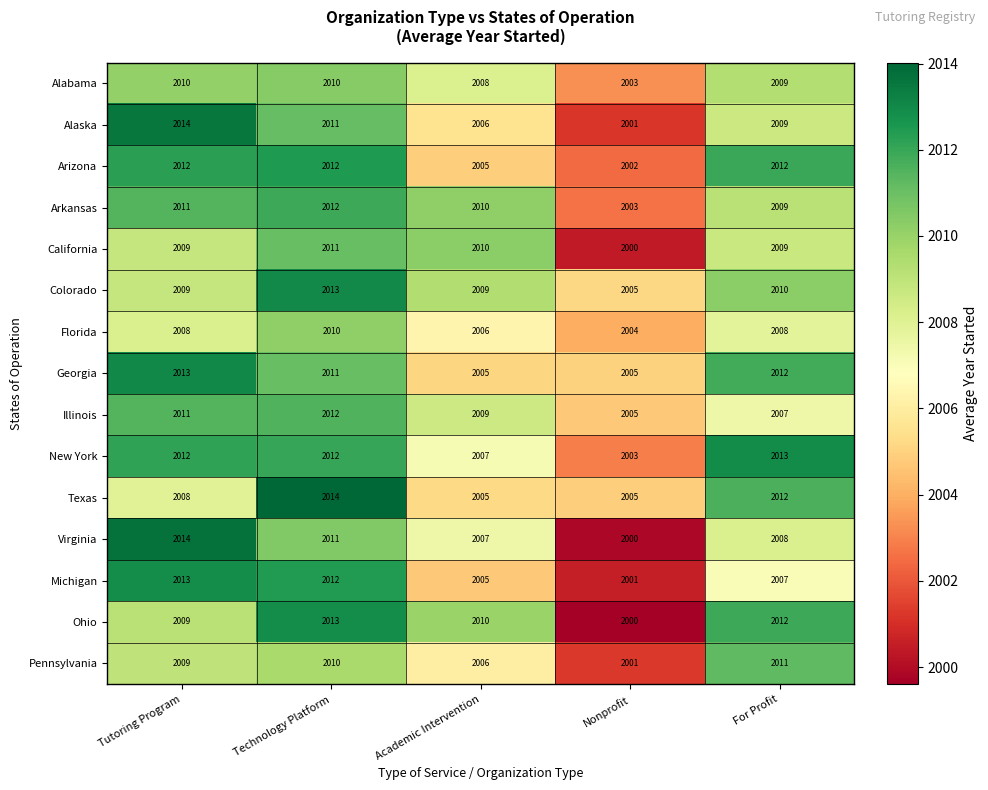

The Colorado series shows 2010 at For Profit. True or false?

True